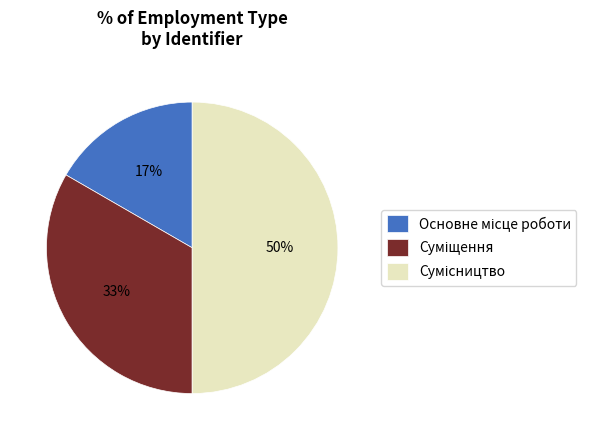

To the nearest percent, what is the difference between the largest and smallest slice percentages?

33%